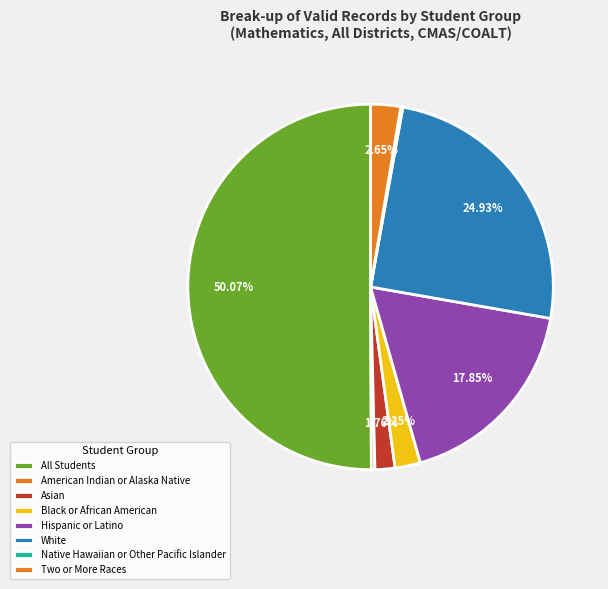

True or false: All Students accounts for 50% of the total.

True